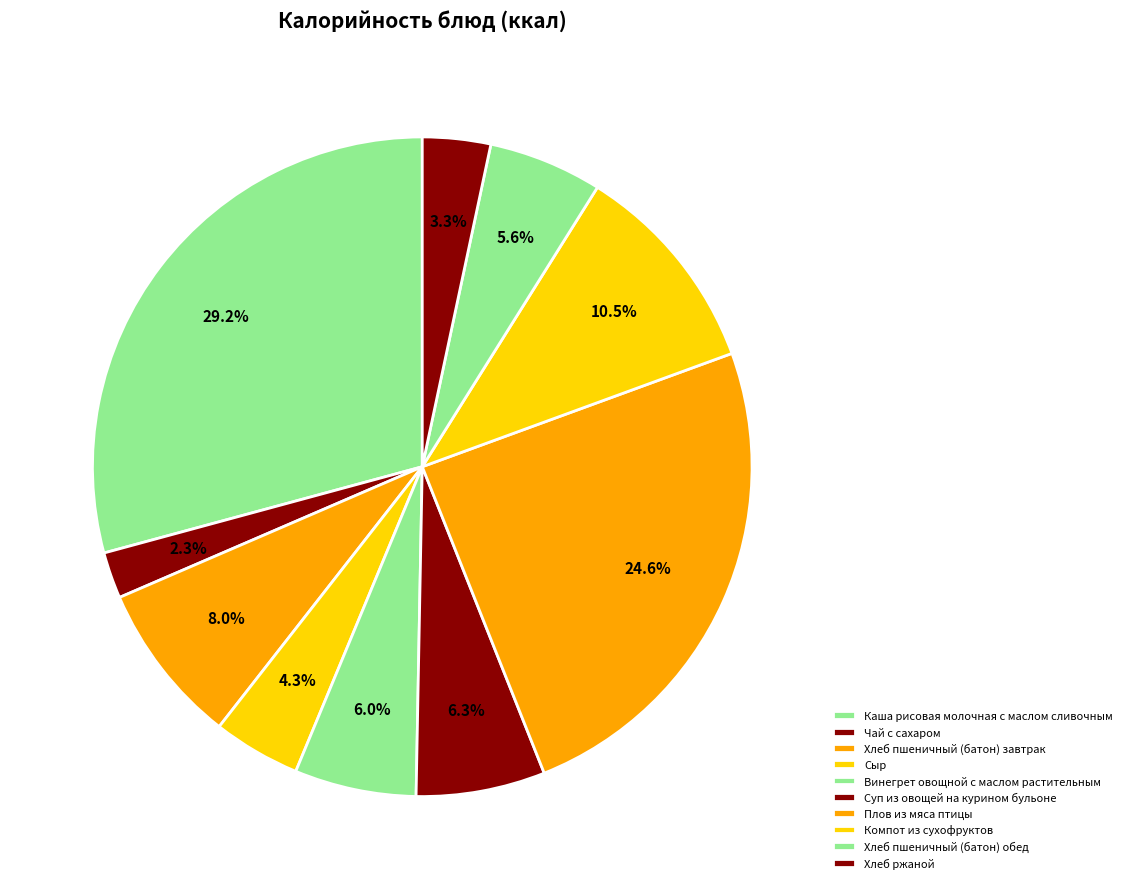

How many segments does this pie chart have?

10